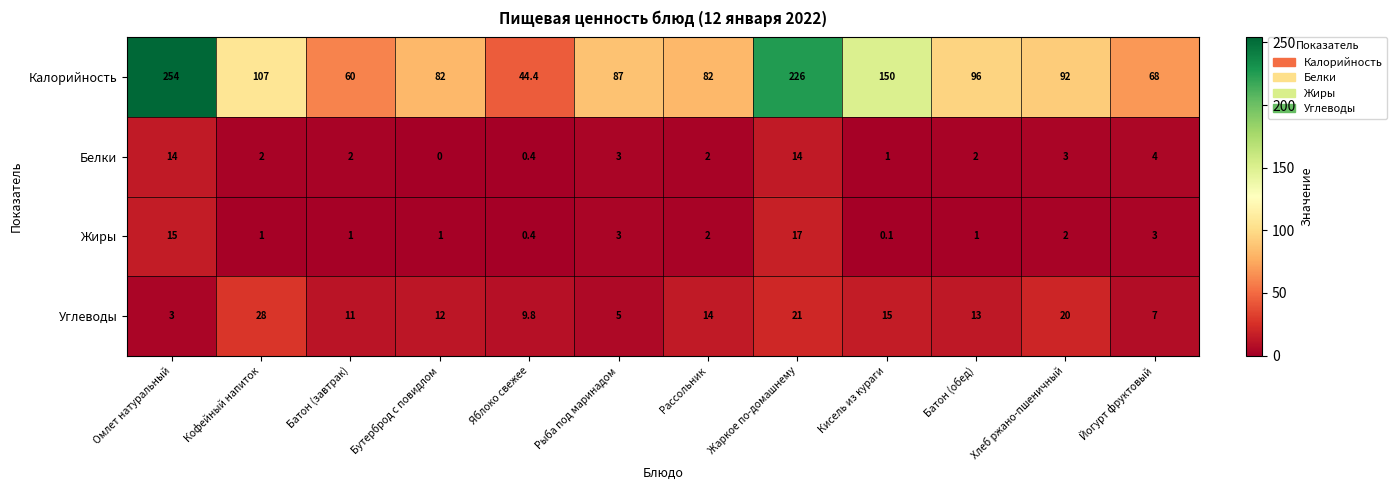

At which category is the sum across all series the highest?

Омлет натуральный